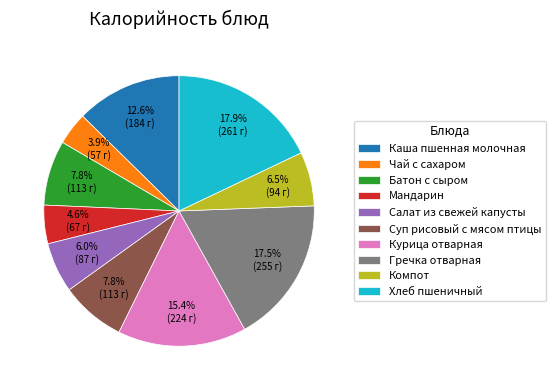

Approximately how many times larger is the value at Батон с сыром compared to Чай с сахаром?

2.0